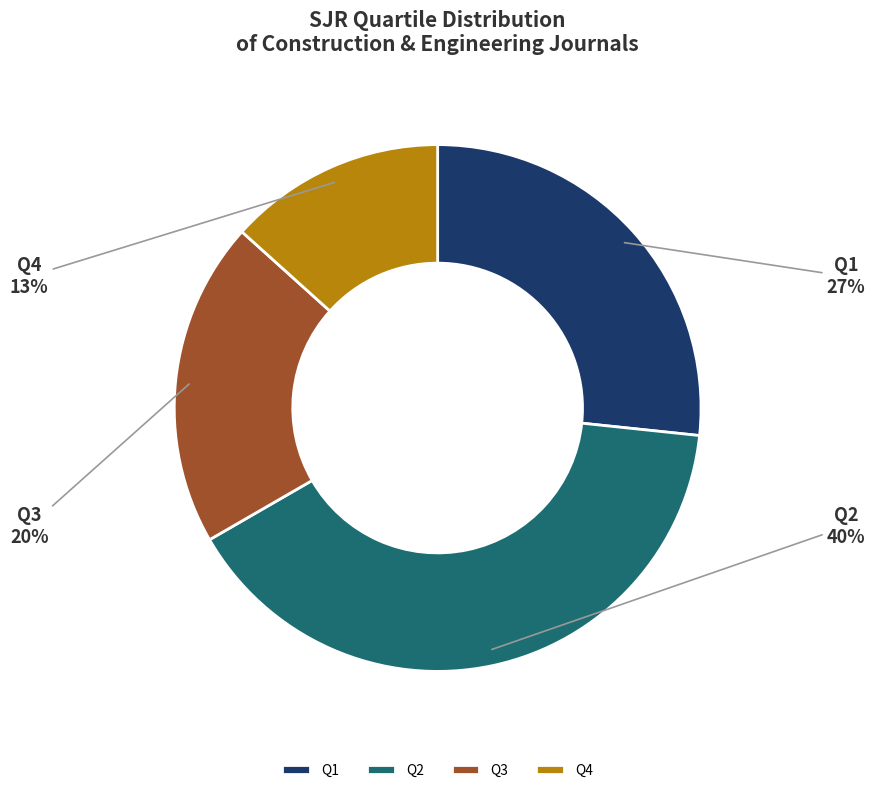

Which slice is the largest?

Q2